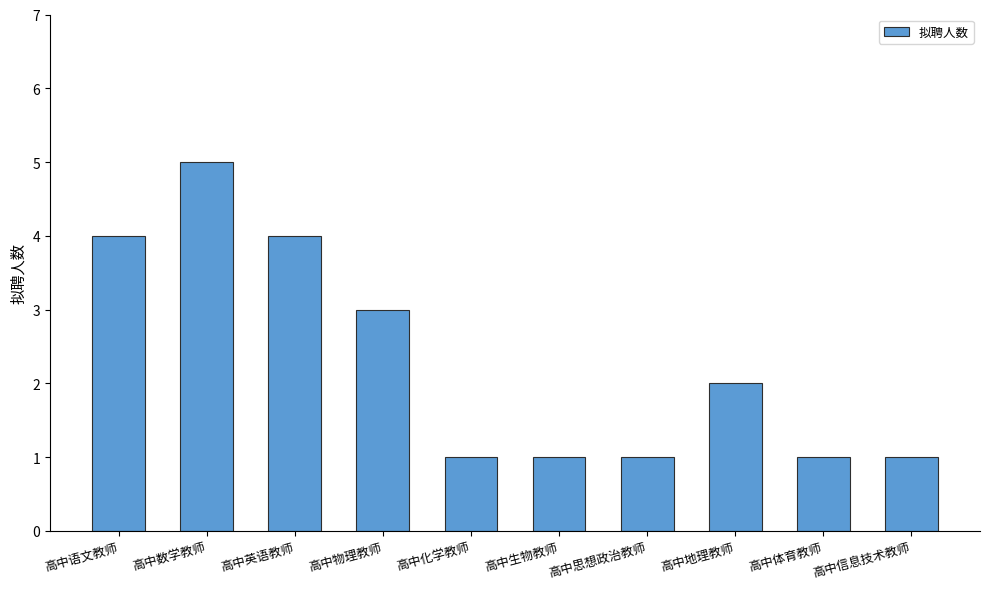

What is the label of the 9th bar from the right?

高中数学教师